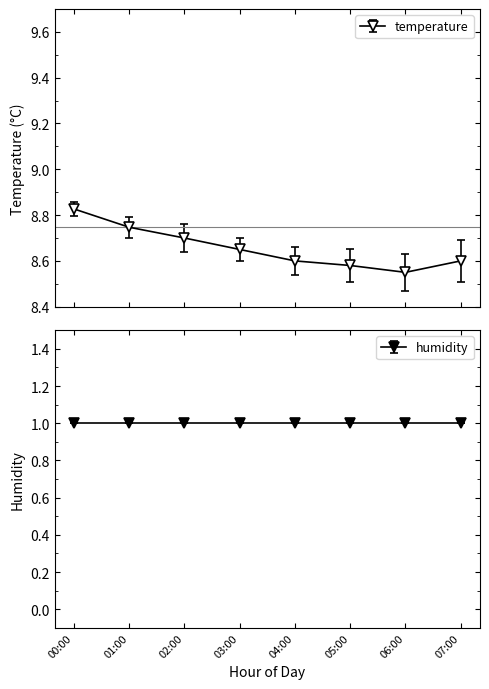

True or false: the data has more than 2 interior local peaks.

False